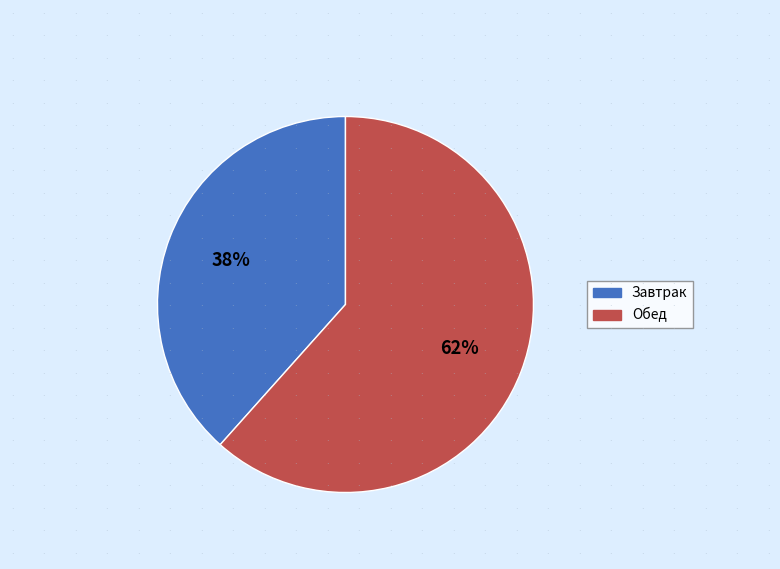

Is there any slice that represents more than half of the pie?

Yes